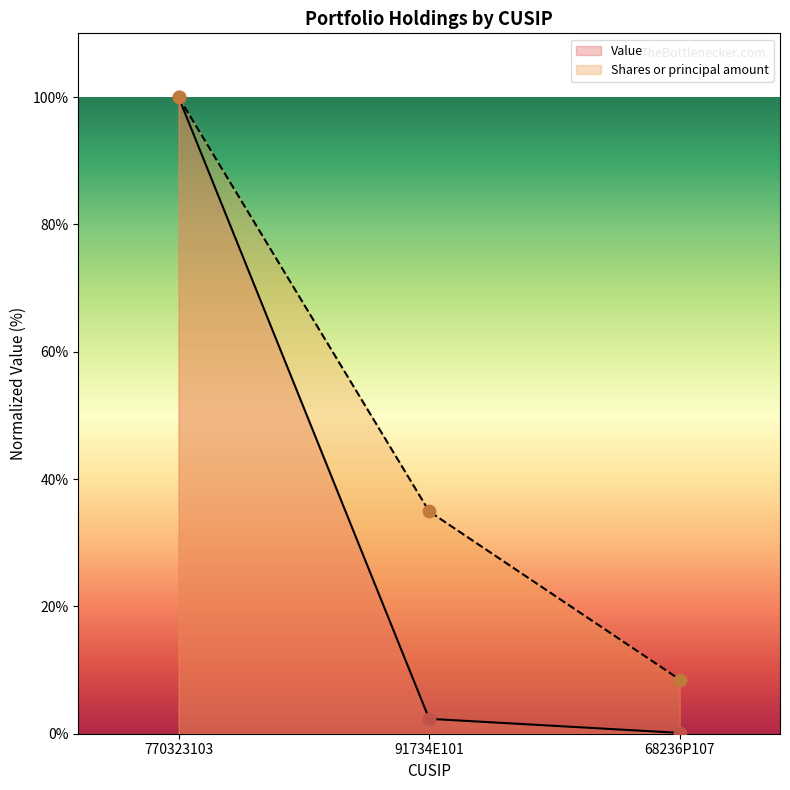

Which series reaches the maximum Y coordinate?

Value